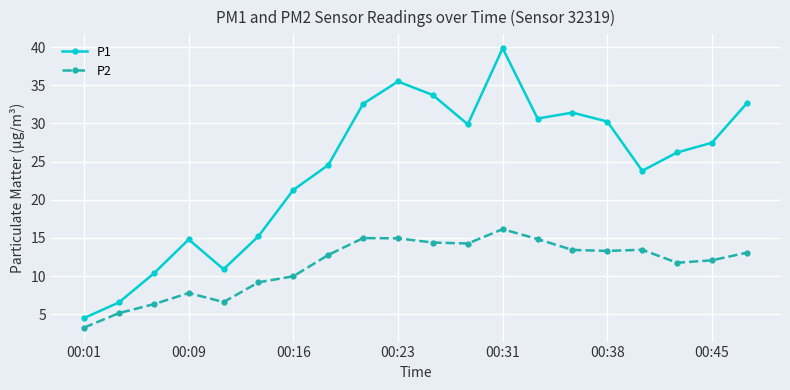

Rank the series by their average value, from highest to lowest.

P1, P2